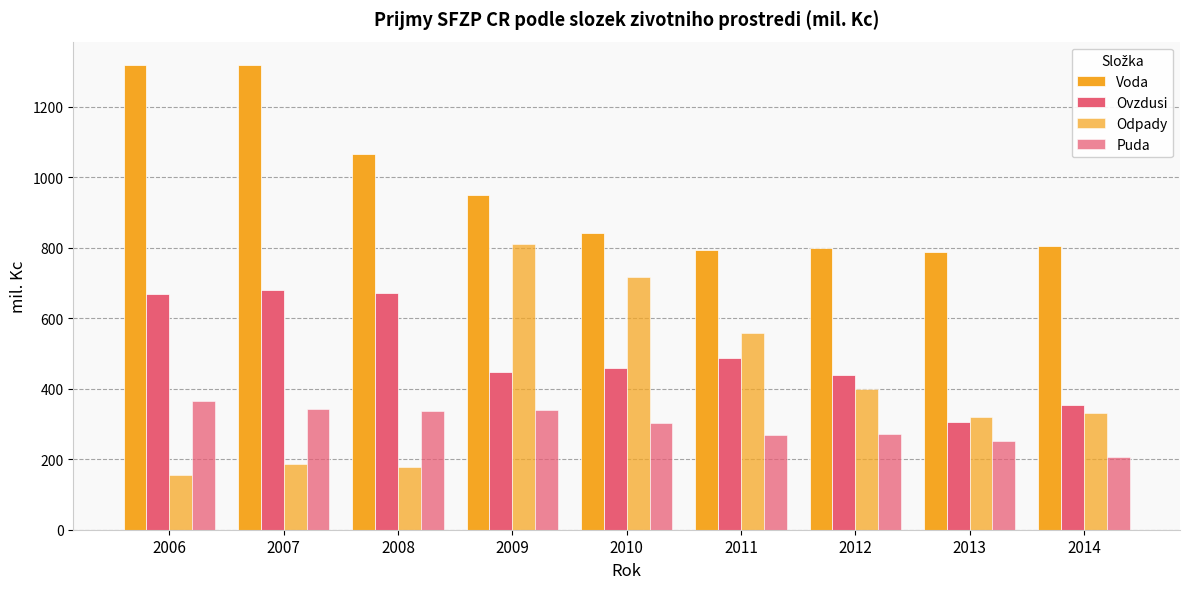

What is the value of the Puda bar at the 5th from the left?

302.2